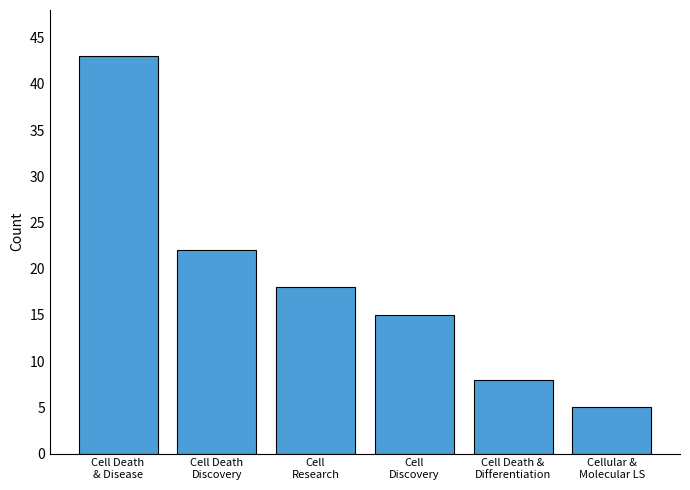

List the labels in order of value, largest first.

Cell Death
& Disease, Cell Death
Discovery, Cell
Research, Cell
Discovery, Cell Death &
Differentiation, Cellular &
Molecular LS